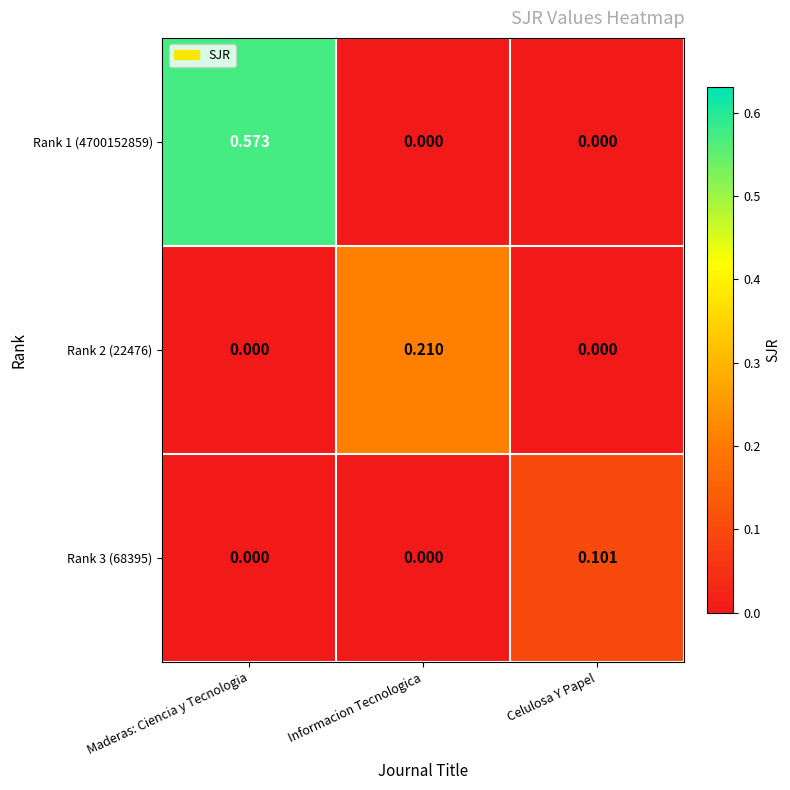

How many series are shown in this chart?

3